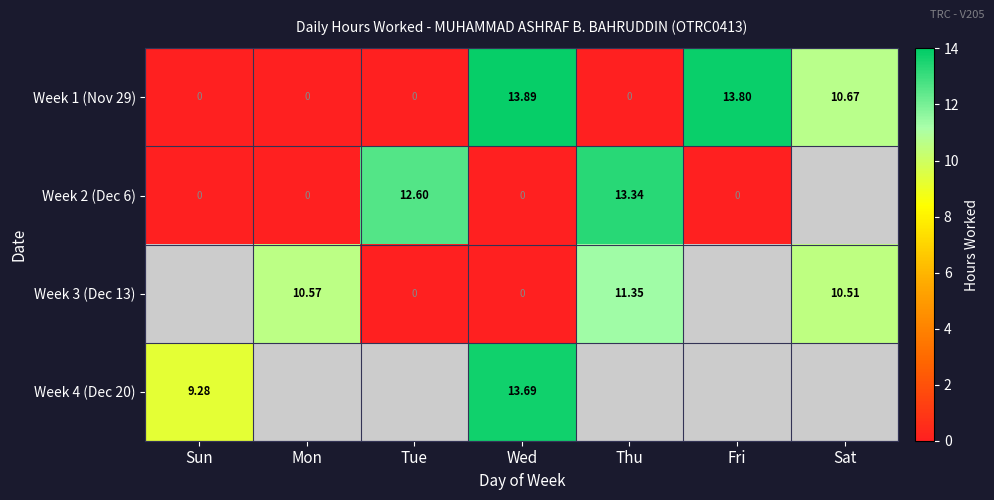

Which label corresponds to the largest value in the chart?

Wed